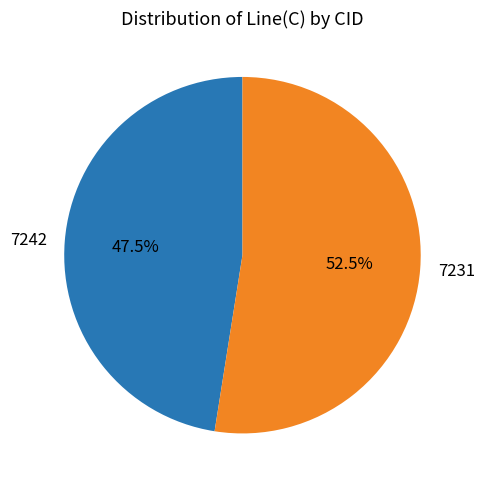

How many slices are in this pie chart?

2